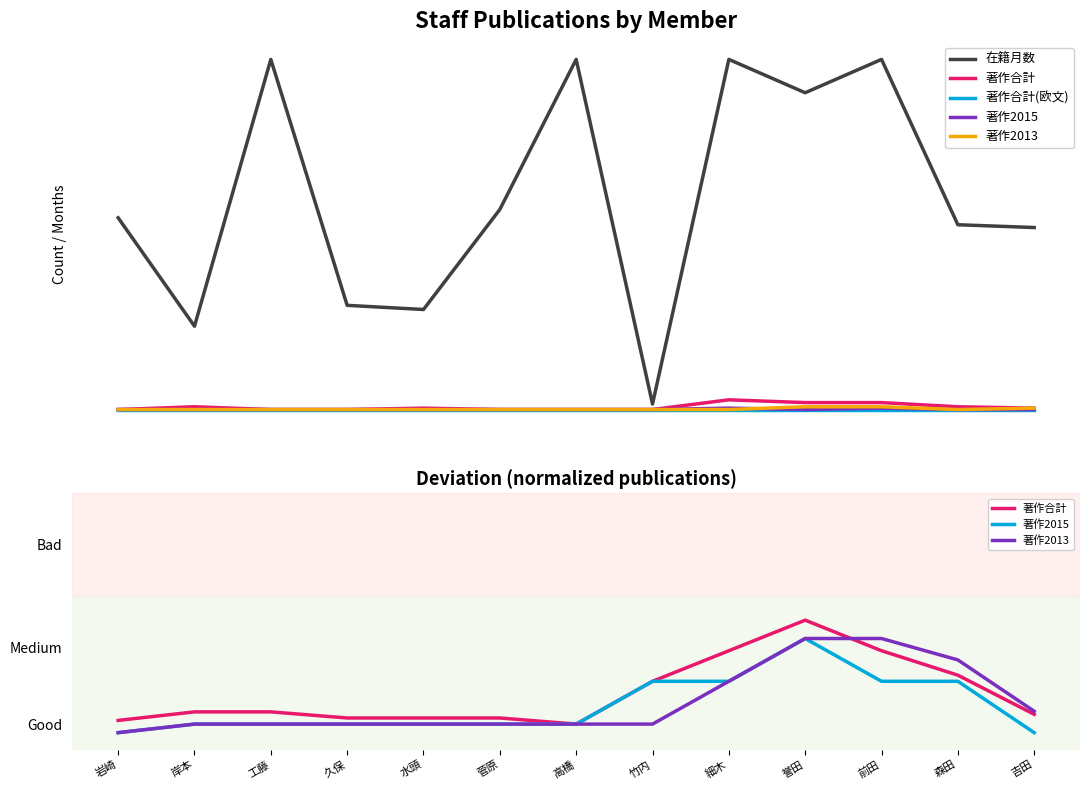

What position from the right is 森田?

2